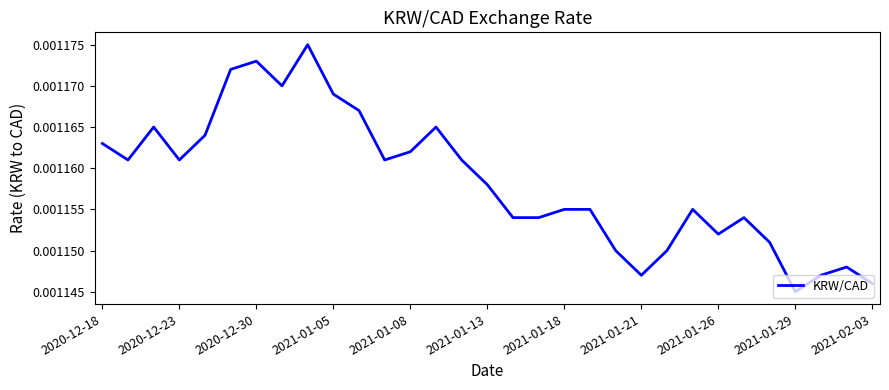

How many lines are shown in the chart?

1